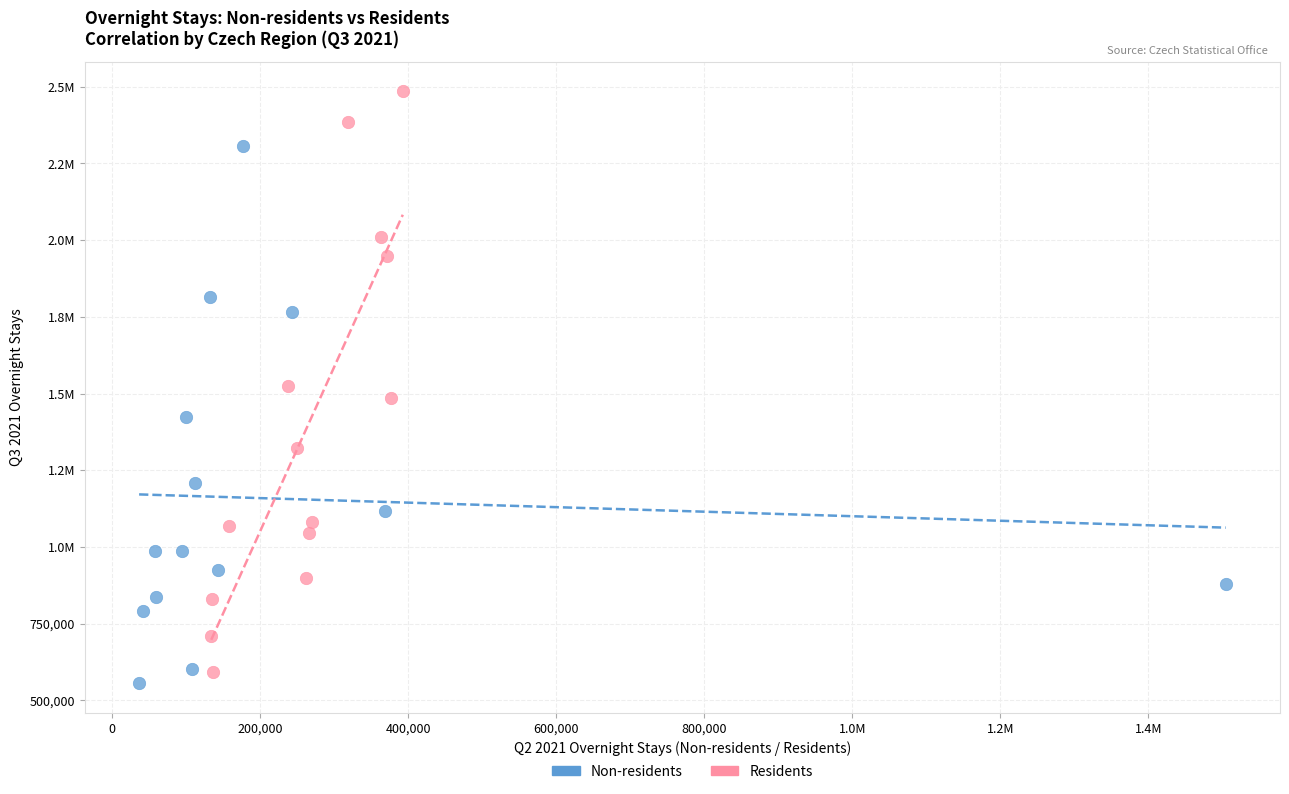

What are all the series names shown in the legend?

Non-residents, Residents